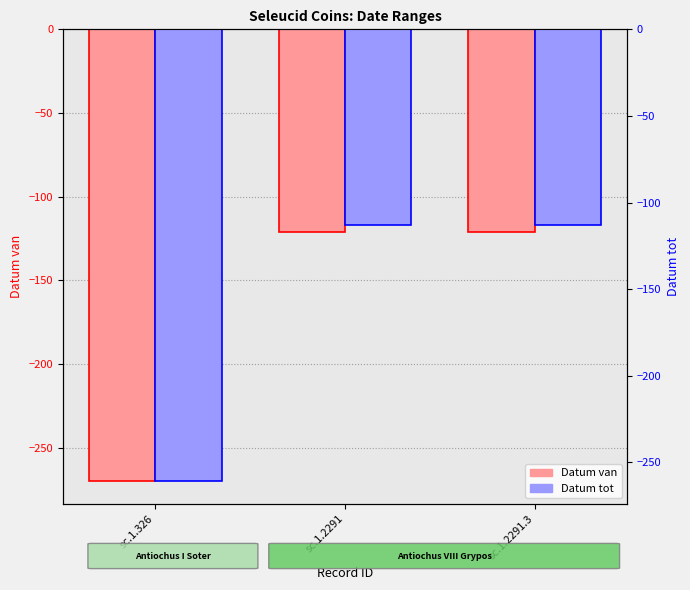

Reading left to right, list all the values displayed in this chart.

Datum van: sc.1.326=-270	sc.1.2291=-121	sc.1.2291.3=-121
Datum tot: sc.1.326=-261	sc.1.2291=-113	sc.1.2291.3=-113